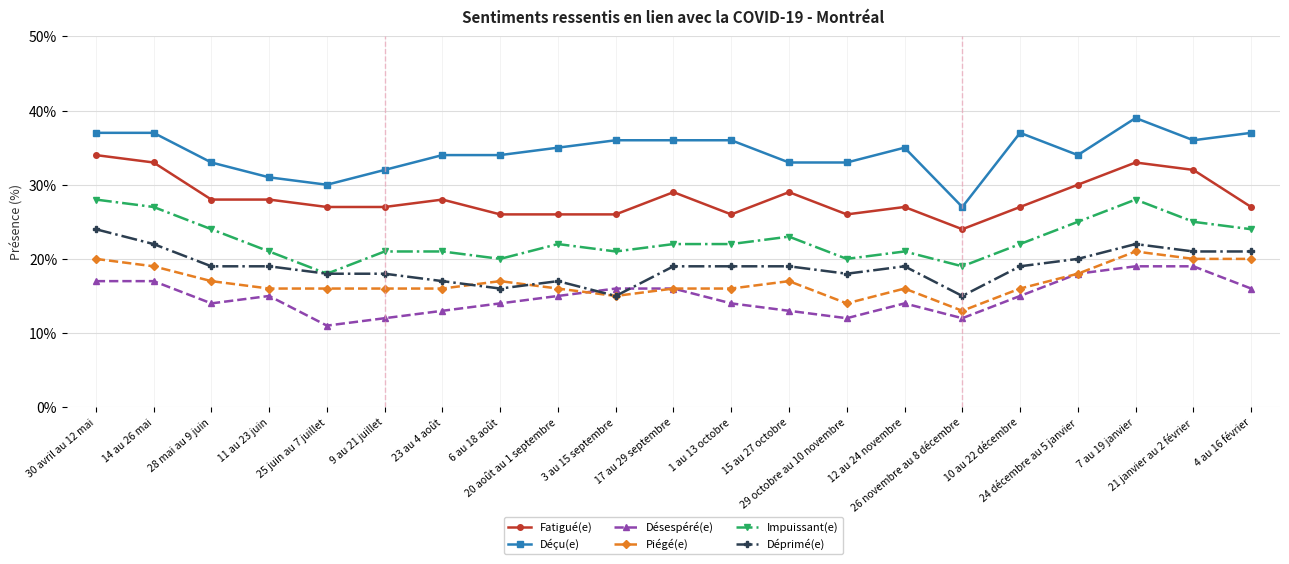

Is it true that Désespéré(e) equals 12 at 9 au 21 juillet?

True